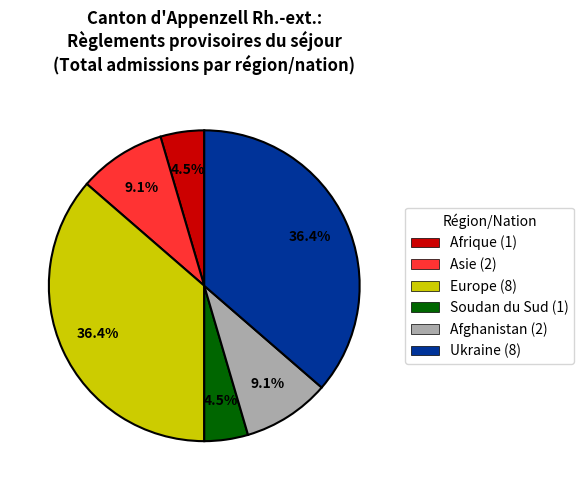

What is the ratio of the value at Ukraine (8) to the value at Afghanistan (2)?

4.0